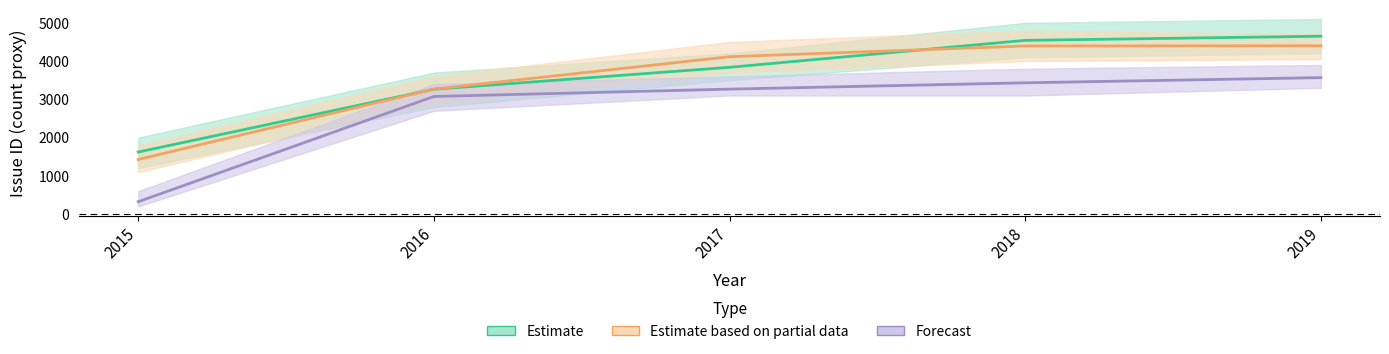

Which has a higher value, 2016 or 2018?

2018